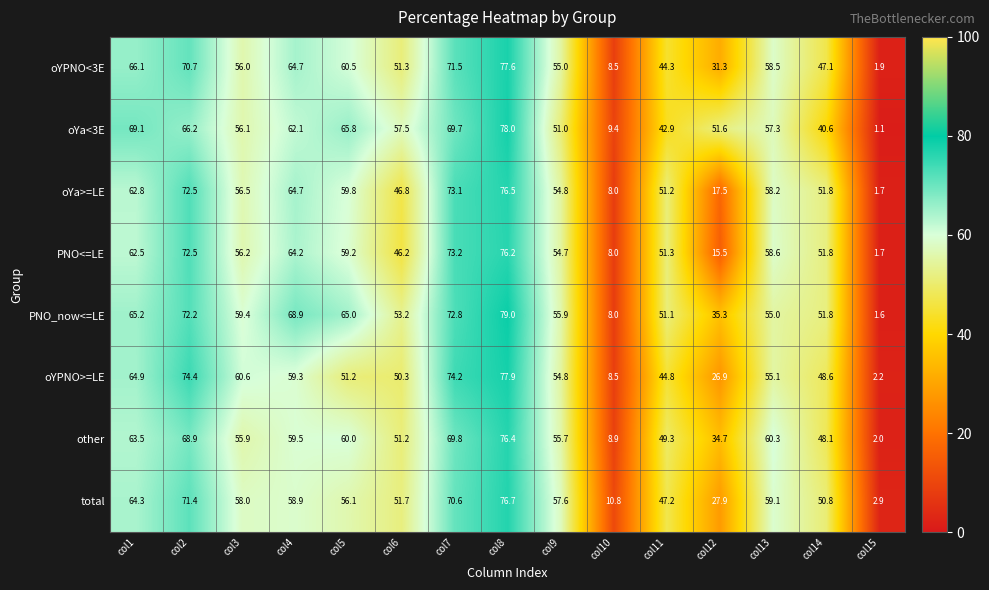

What is the total value across all series at col10?

70.1